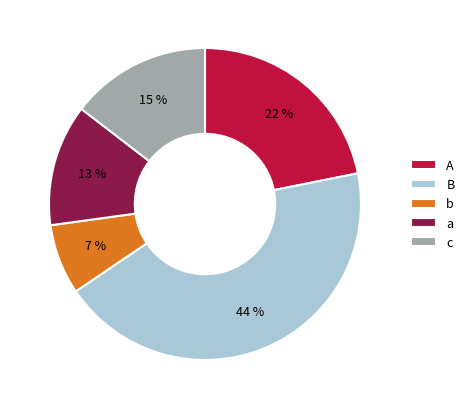

Does b represent more than half of the total?

No